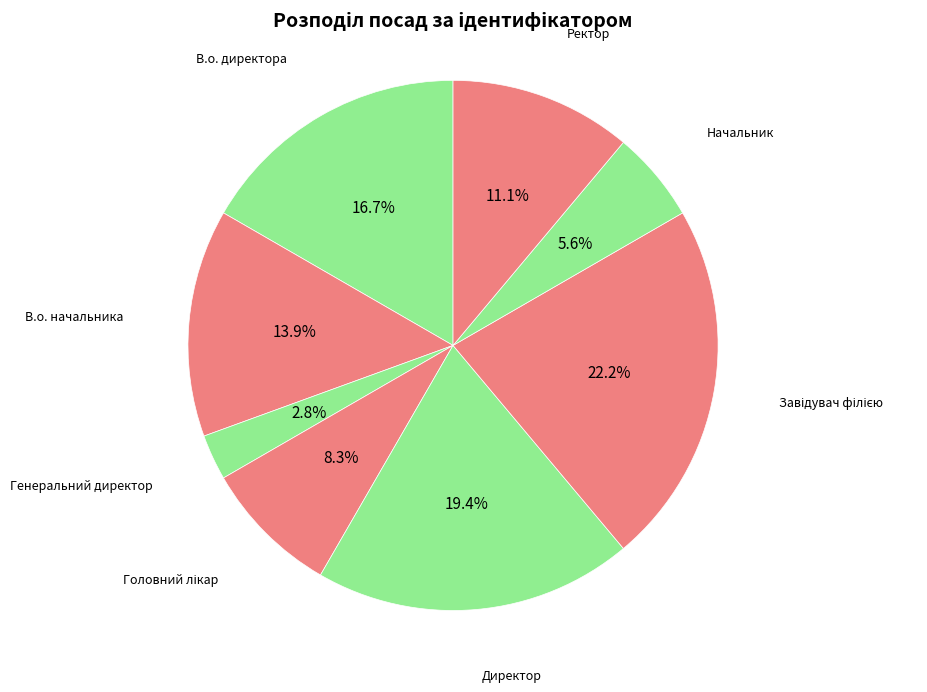

What percentage is the Директор slice, to the nearest percent?

19%